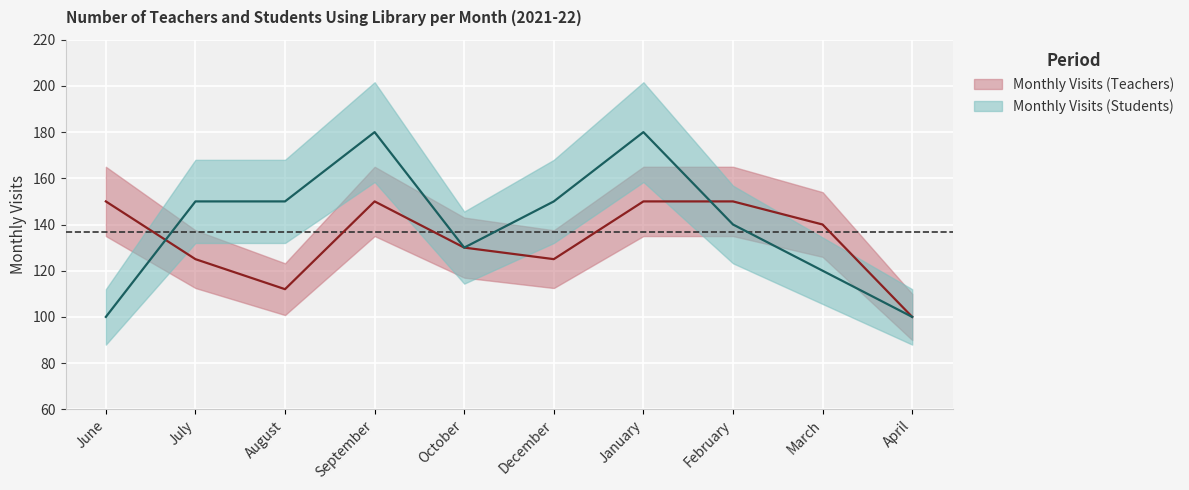

True or false: Monthly Visits (Students) has more than 0 points higher than both neighbors.

True